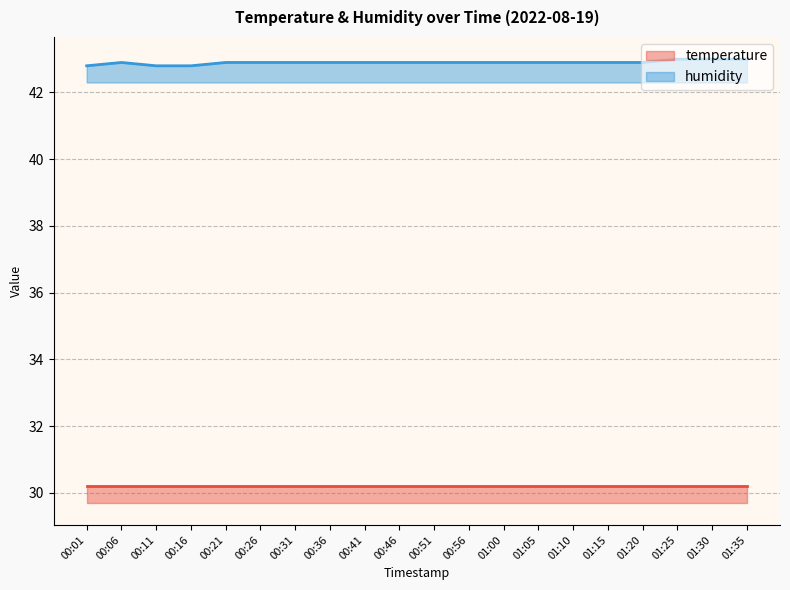

Rank the categories by value from lowest to highest.

00:01, 00:11, 00:16, 00:06, 00:21, 00:26, 00:31, 00:36, 00:41, 00:46, 00:51, 00:56, 01:00, 01:05, 01:10, 01:15, 01:20, 01:25, 01:30, 01:35